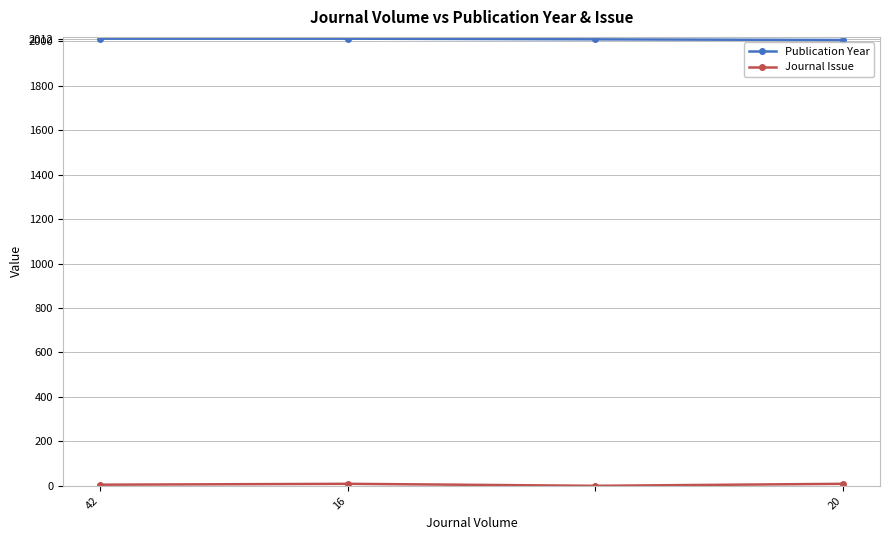

Which series has the largest total across all categories?

Publication Year